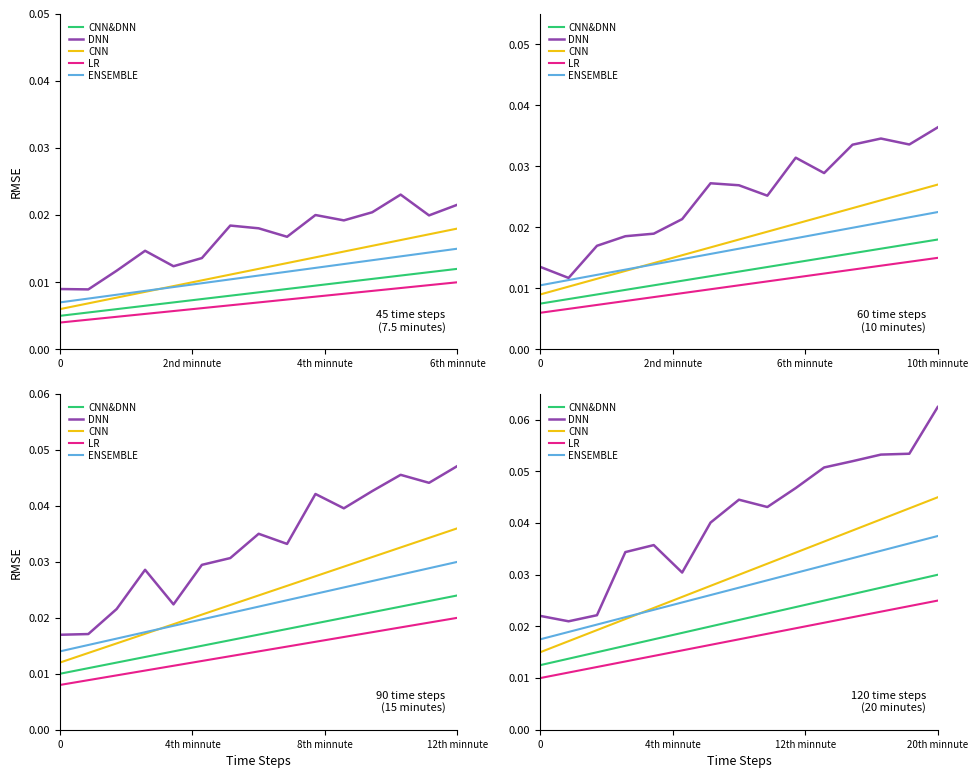

Which series has the largest range (max minus min)?

DNN